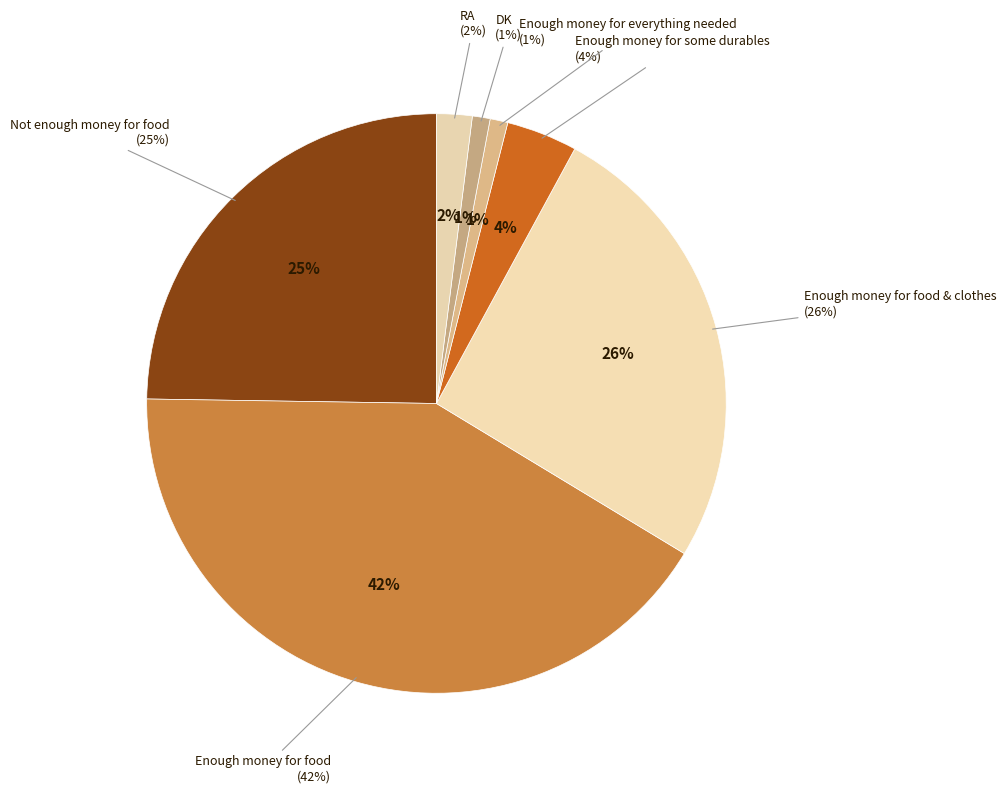

What is the smallest slice in the pie chart?

Enough money for everything needed